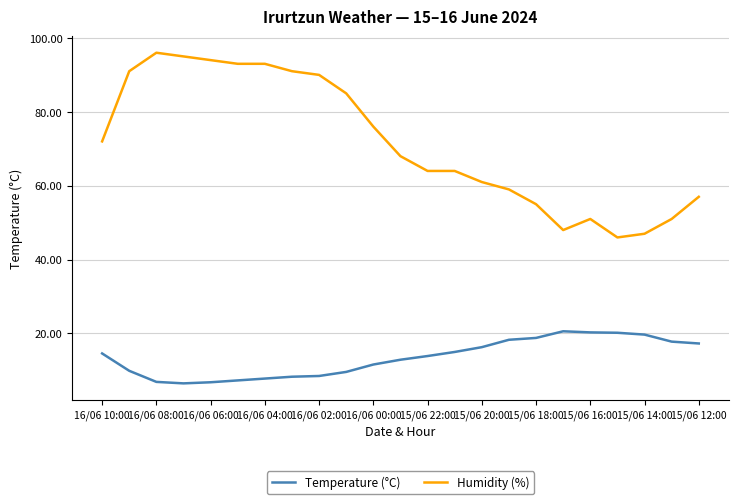

Which series has the largest total across all categories?

Humidity (%)